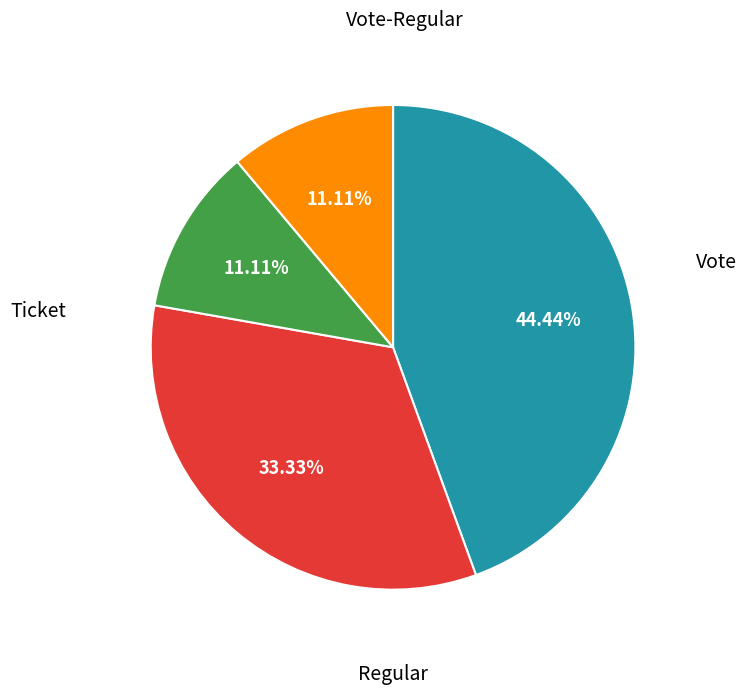

Does any single category account for the majority?

No